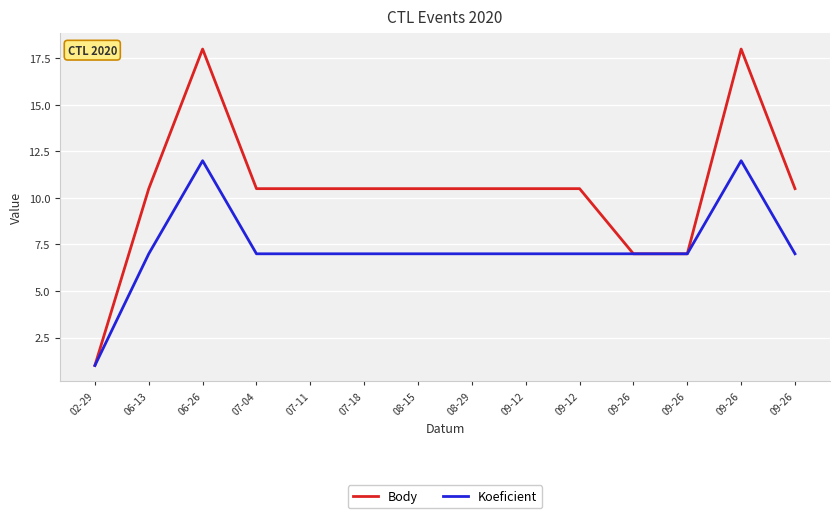

What is the label of the 1st point from the left?

02-29